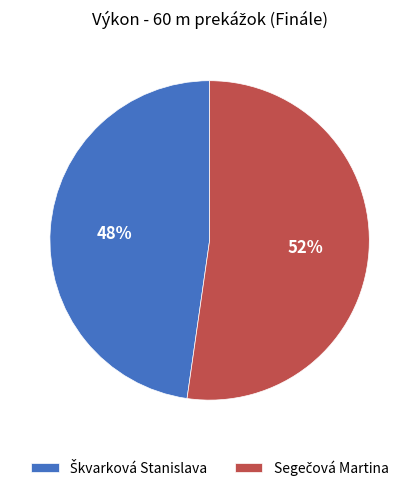

Is there a majority slice in this chart?

Yes